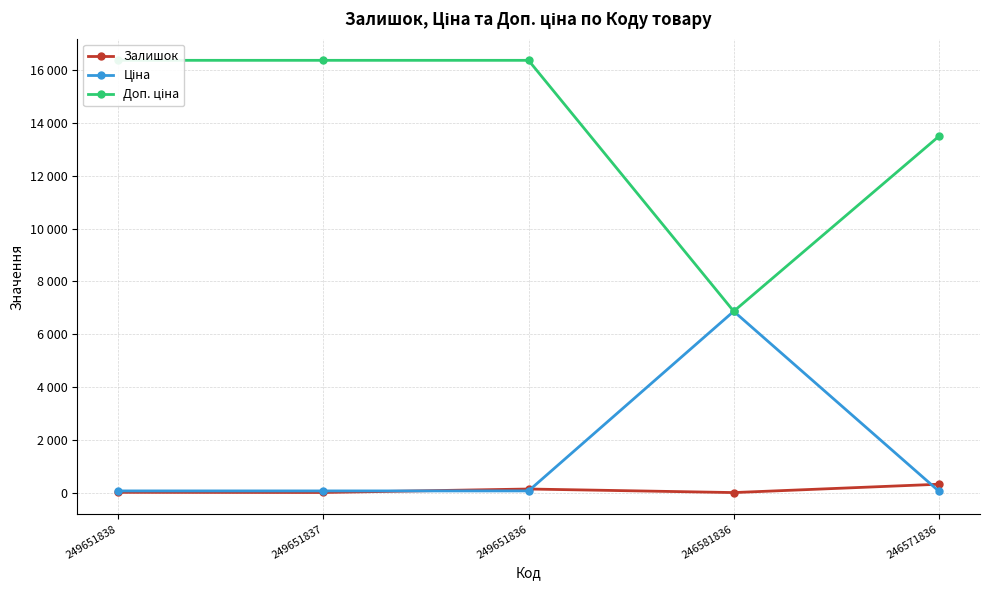

What is the lowest value of the Залишок series?

10.0